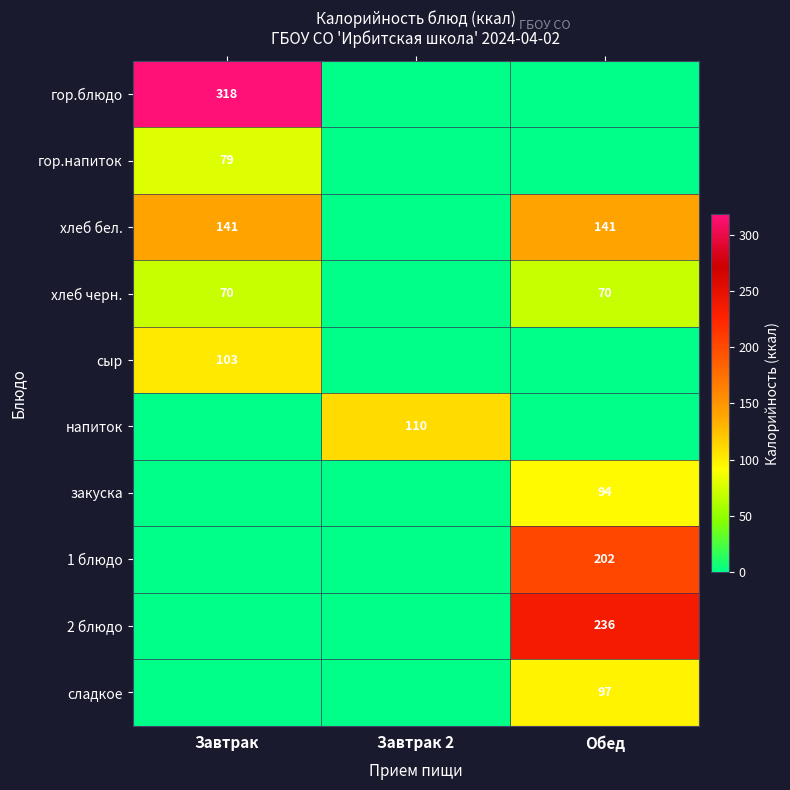

How many data points does each series have?

3